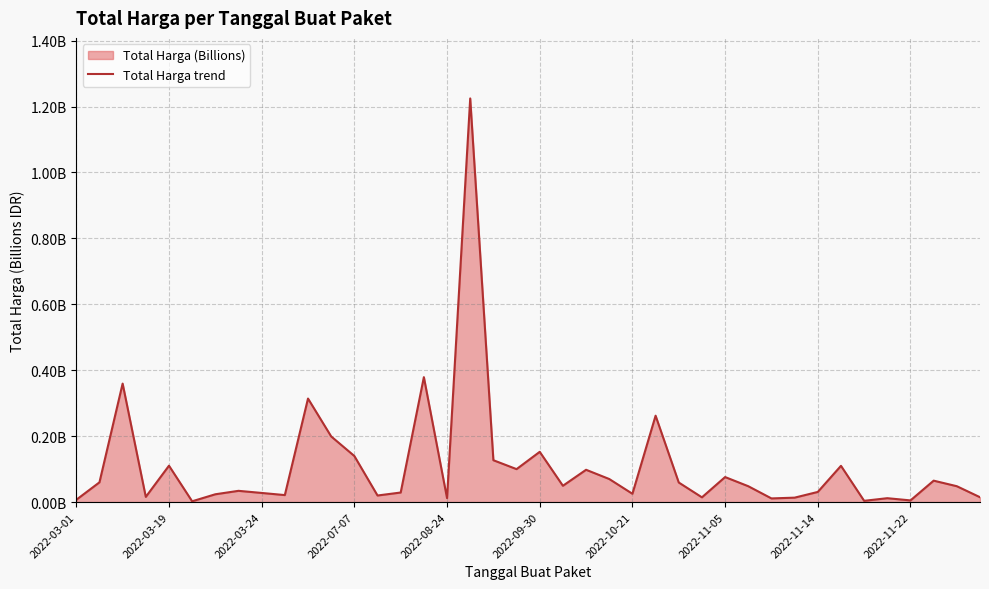

List the labels in order of value, largest first.

17, 15, 2022-03-24, 10, 25, 11, 20, 12, 18, 2022-08-24, 33, 19, 22, 28, 23, 37, 2022-03-19, 26, 21, 29, 38, 2022-11-05, 32, 14, 2022-11-14, 24, 2022-10-21, 2022-11-22, 13, 2022-07-07, 39, 27, 31, 16, 35, 30, 2022-03-01, 36, 34, 2022-09-30